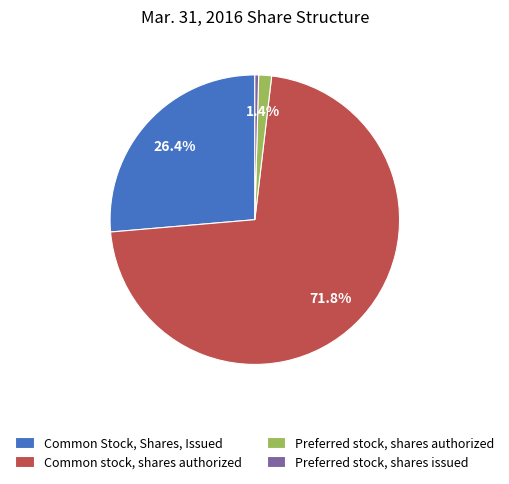

To the nearest percent, what percentage of the pie is Common stock, shares authorized?

72%